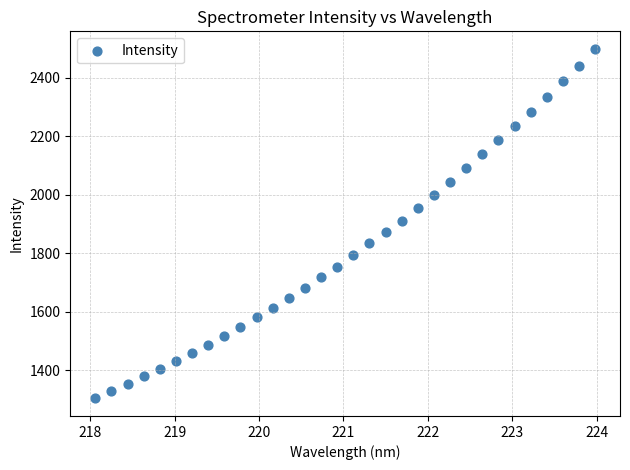

What is the range of Y values (max minus min)?

1195.2